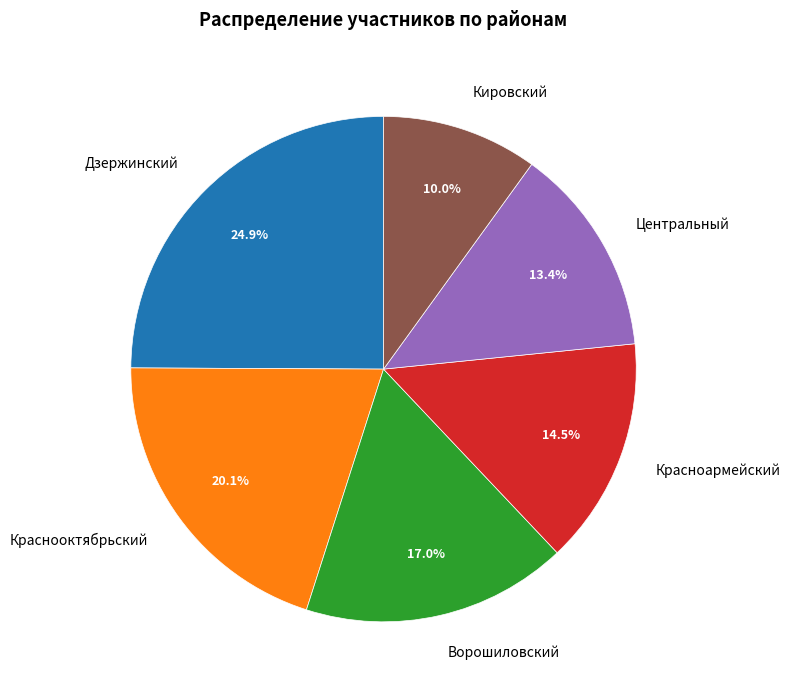

Is there a majority slice in this chart?

No